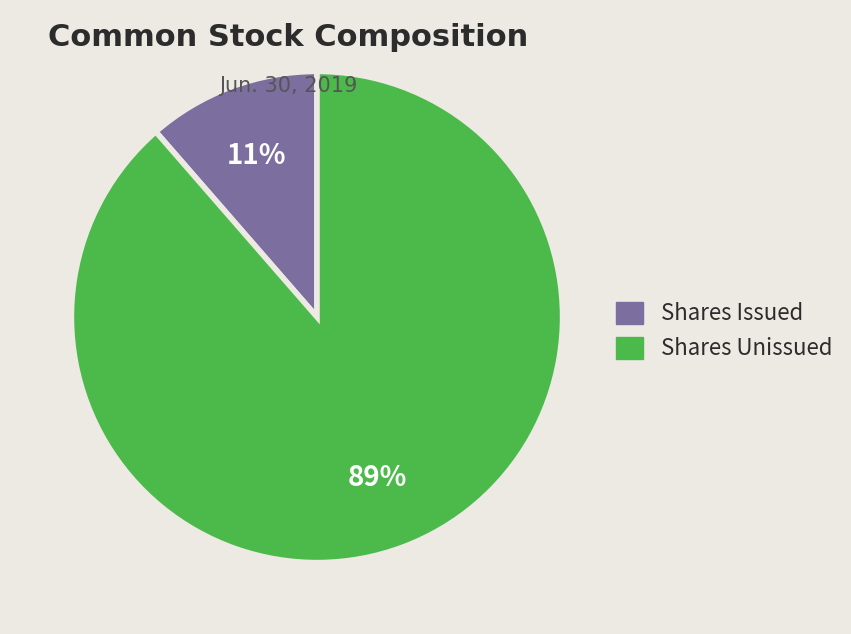

Do Shares Unissued and Shares Issued together represent more than half of the pie?

Yes